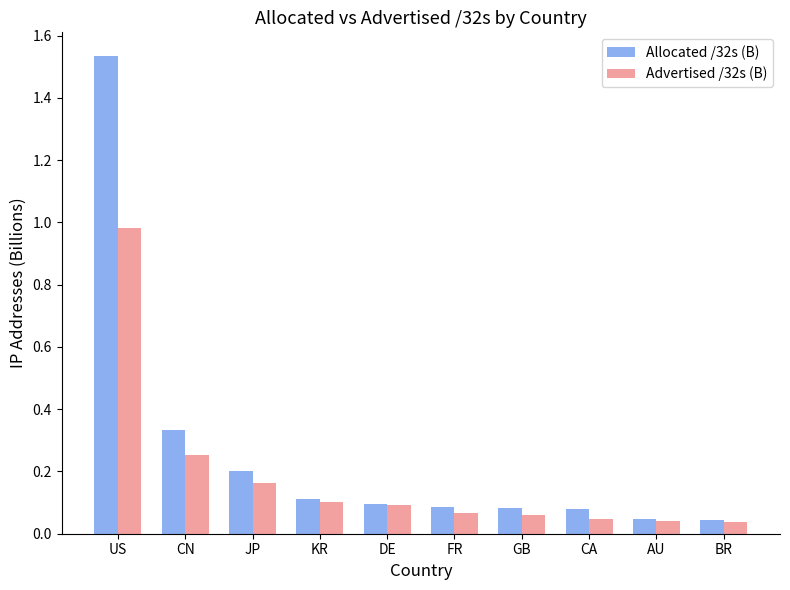

Which series has the largest range (max minus min)?

Allocated /32s (B)